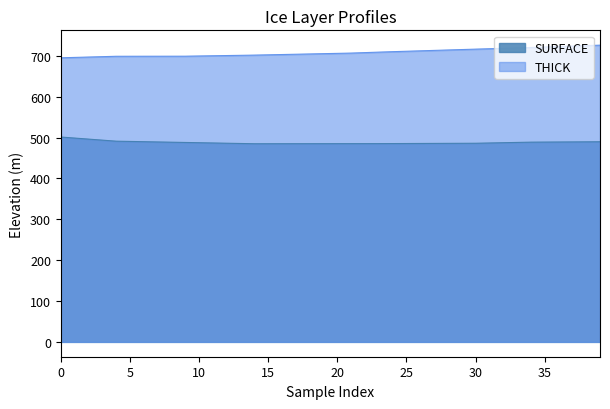

How many lines are shown in the chart?

2